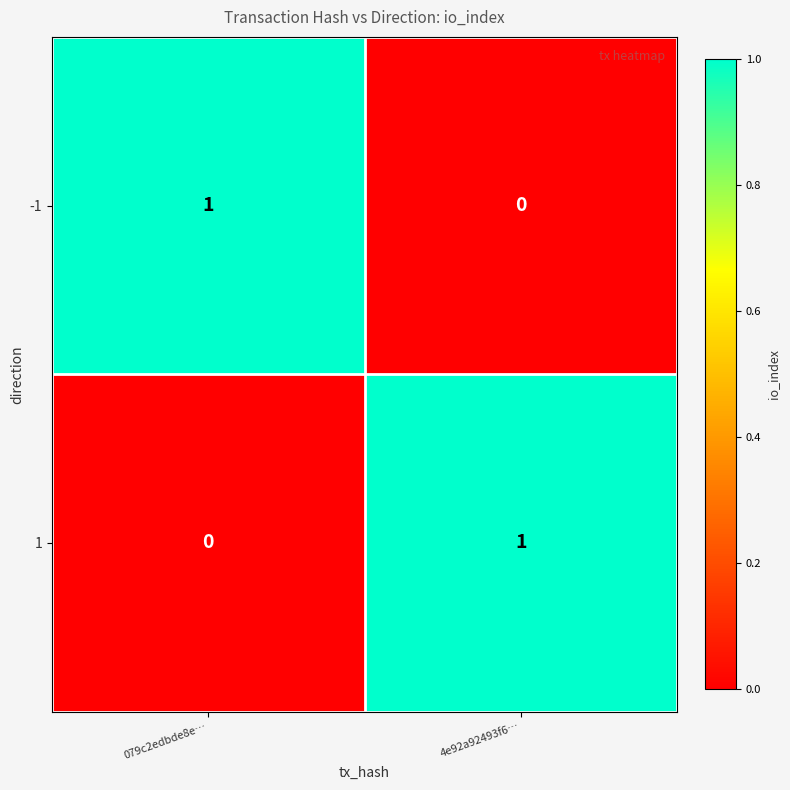

True or false: 1 has a value of 1 at 079c2edbde8e….

False